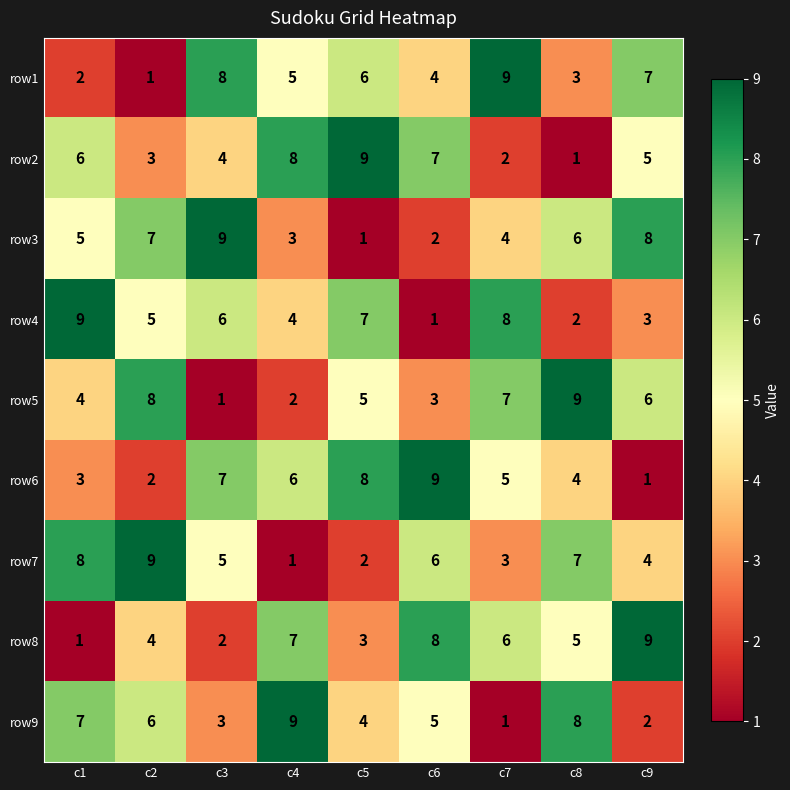

What is the greatest value displayed?

9